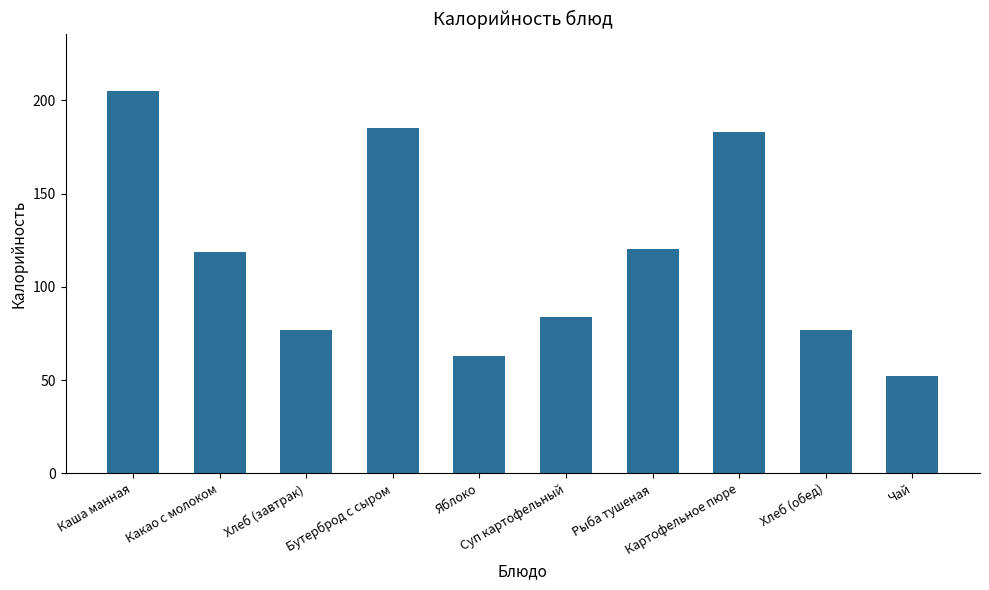

Approximately how many times larger is the value at Чай compared to Какао с молоком?

0.4